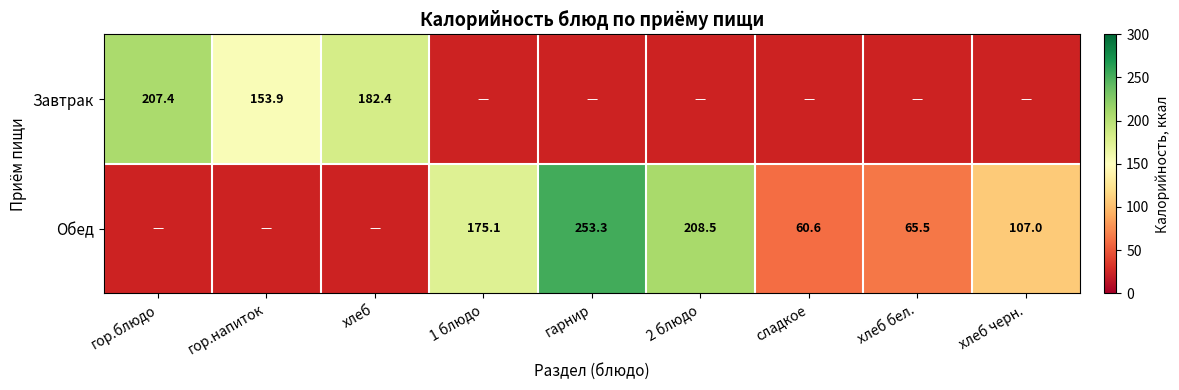

Is the value of Обед at 2 блюдо greater than the value of Завтрак at гор.блюдо?

Yes